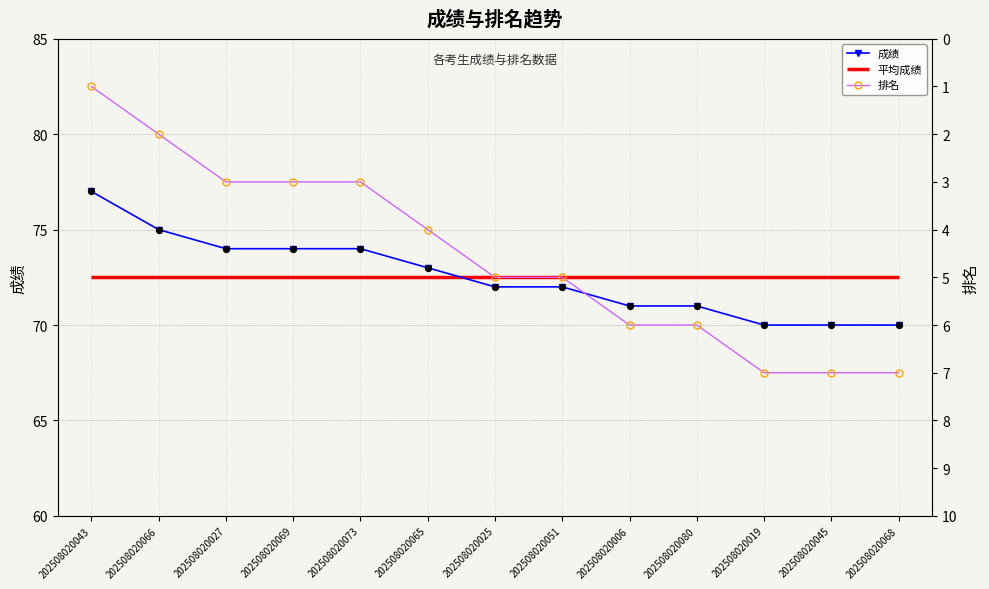

Which series contains the lowest Y value?

排名